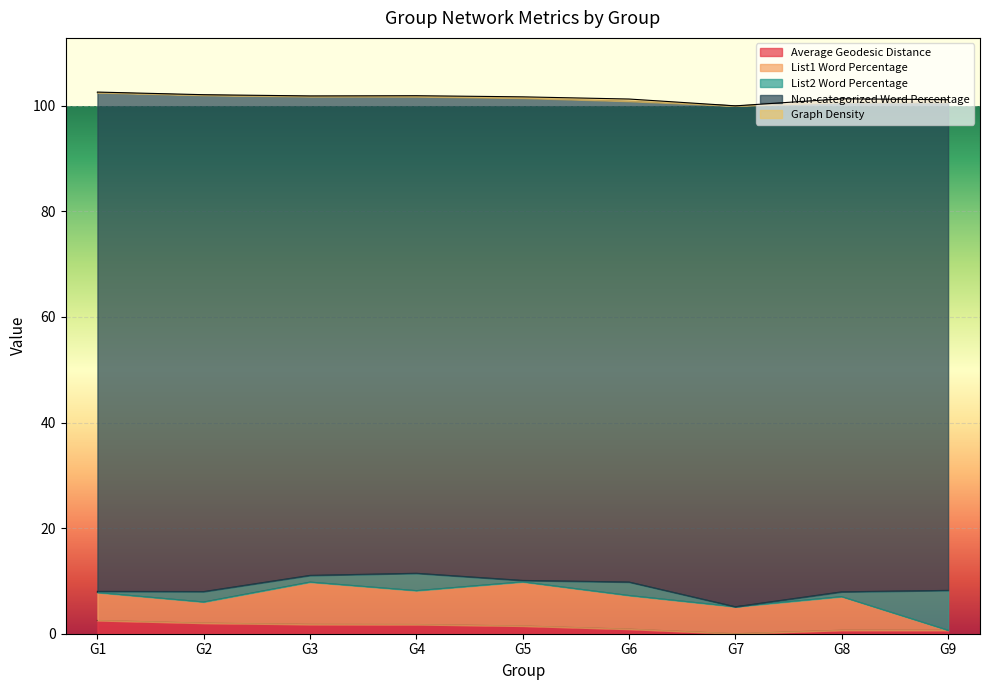

The List1 Word Percentage series shows 3.5 at G7. True or false?

False